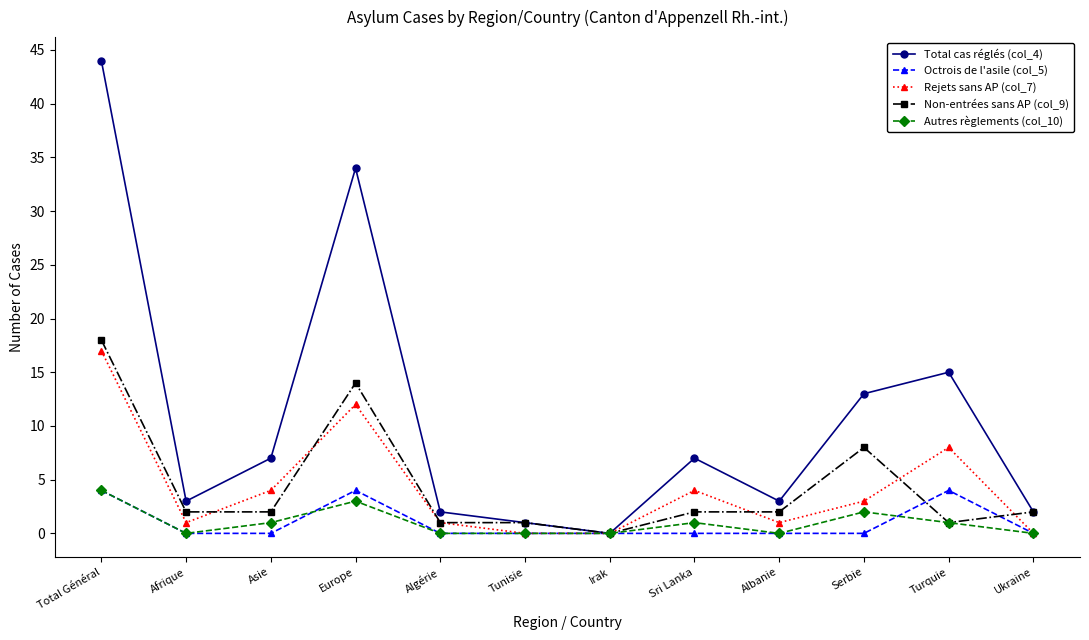

How many lines are shown in the chart?

5